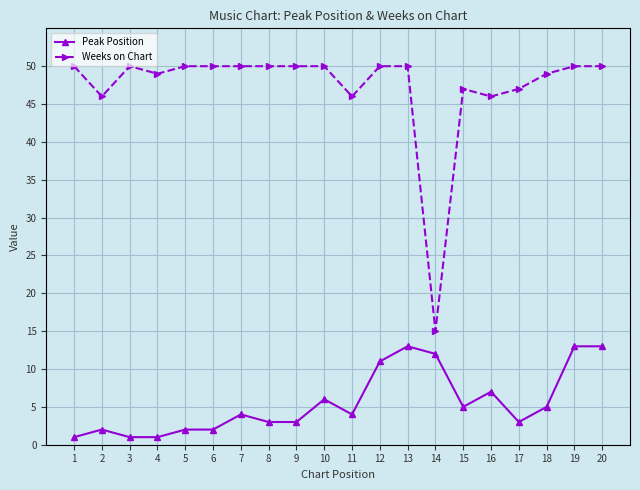

Is the value of Peak Position at 12 greater than the value of Weeks on Chart at 9?

No